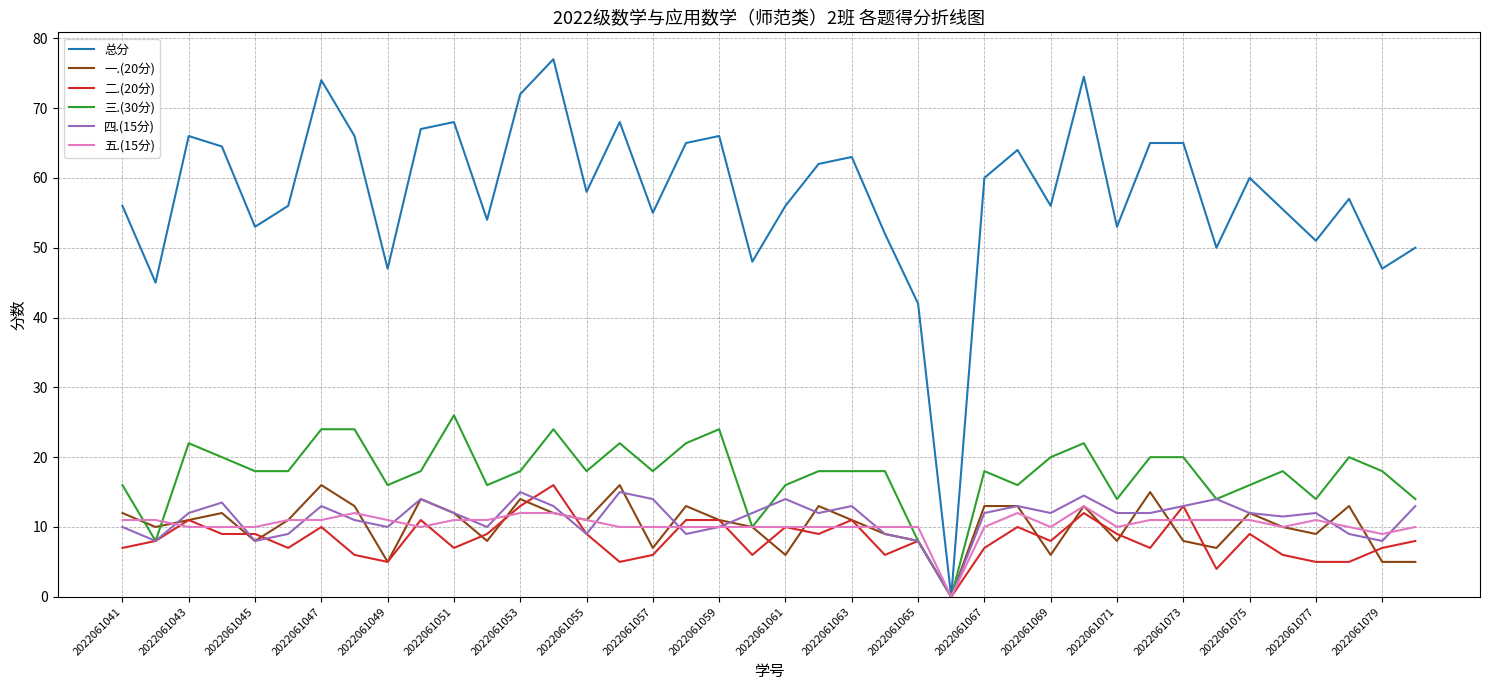

What are all the series names shown in the legend?

总分, 一.(20分), 二.(20分), 三.(30分), 四.(15分), 五.(15分)